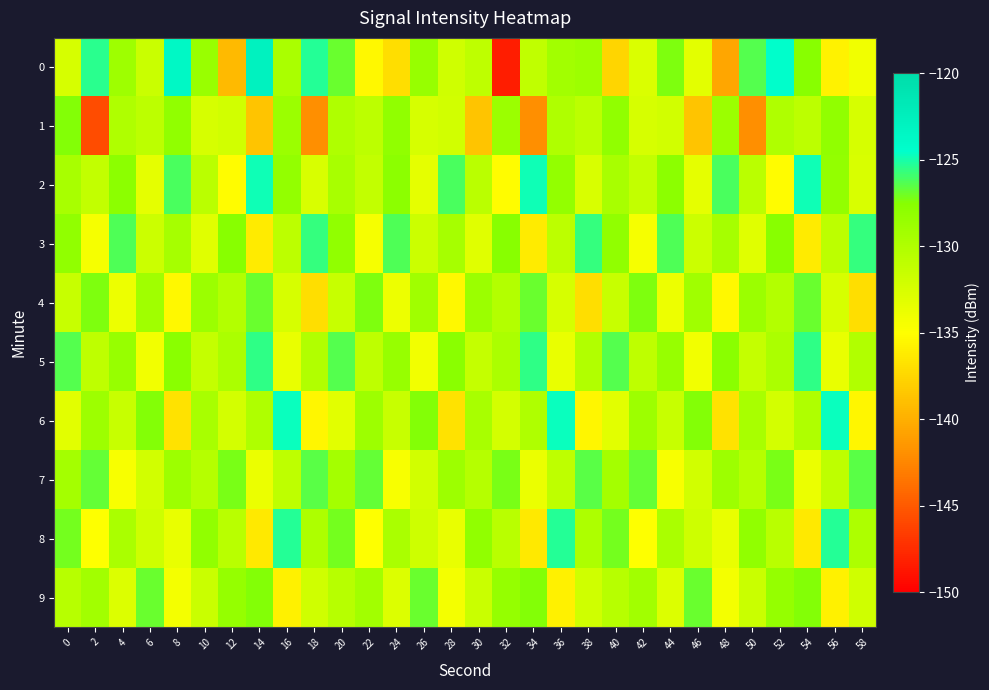

What is the maximum value shown in the chart?

-122.8